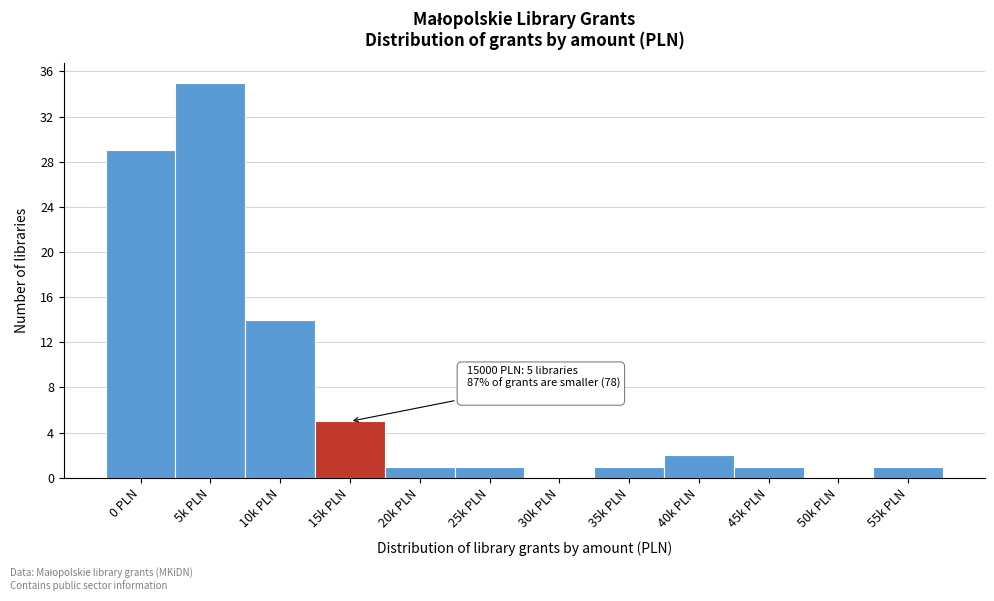

Reading left to right, list all the values displayed in this chart.

0 PLN=29	5k PLN=35	10k PLN=14	15k PLN=5	20k PLN=1	25k PLN=1	30k PLN=0	35k PLN=1	40k PLN=2	45k PLN=1	50k PLN=0	55k PLN=1